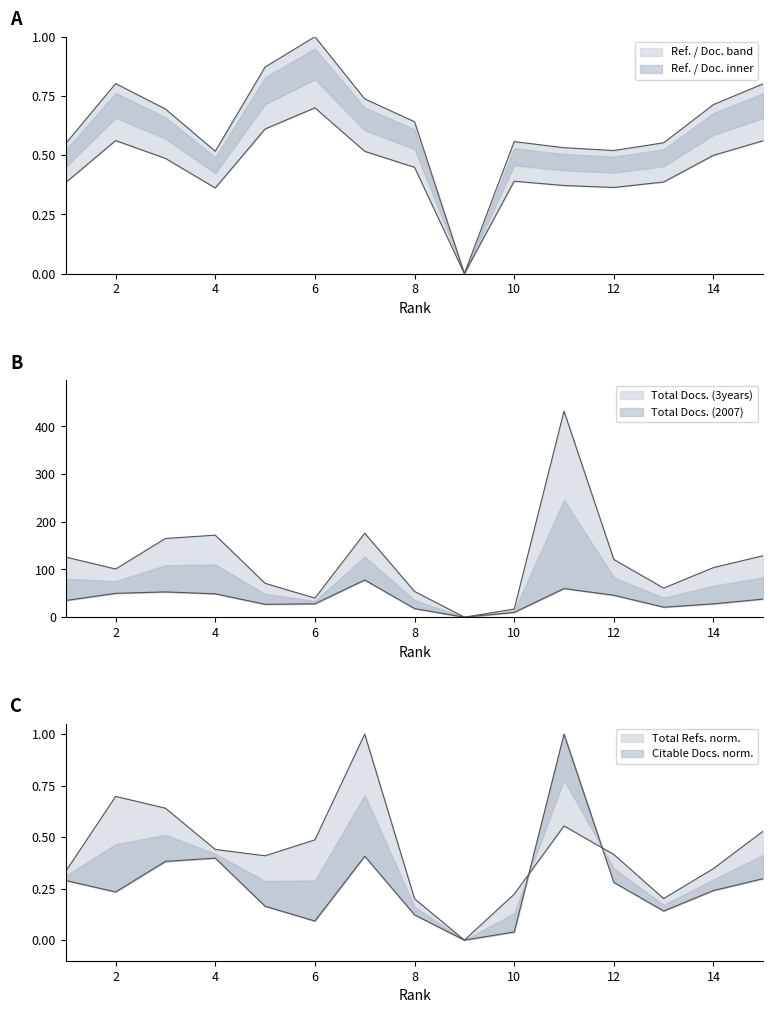

How many interior local peaks does the Total Refs. series have?

3